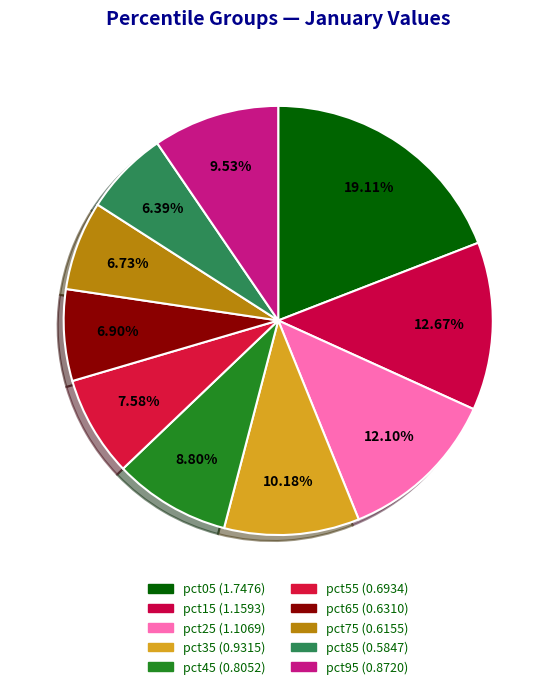

What percentage is the pct35 slice, to the nearest percent?

10%